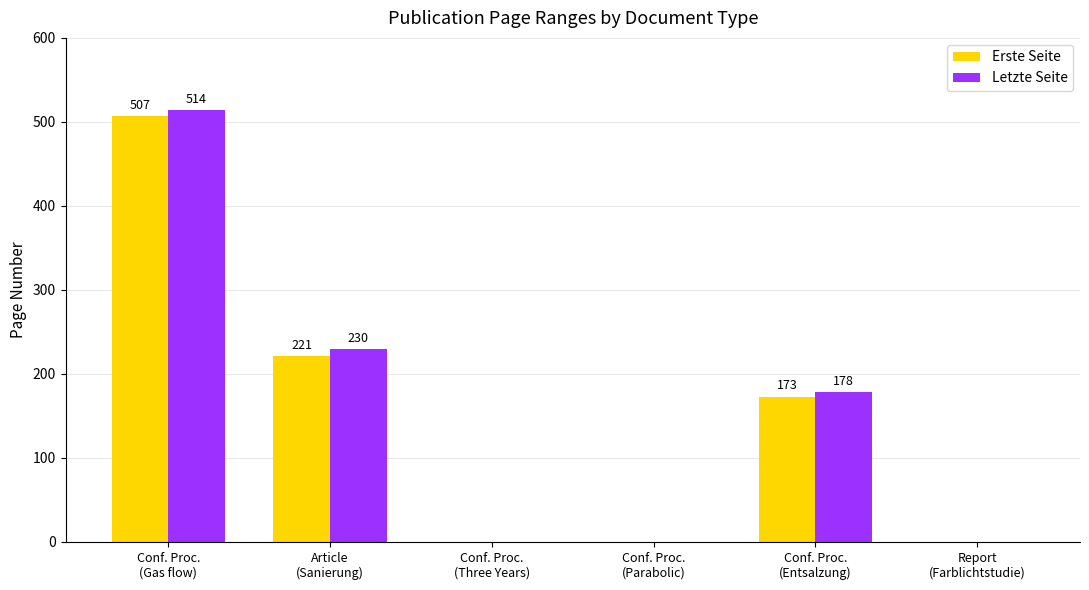

What is the sum of all Erste Seite values?

901